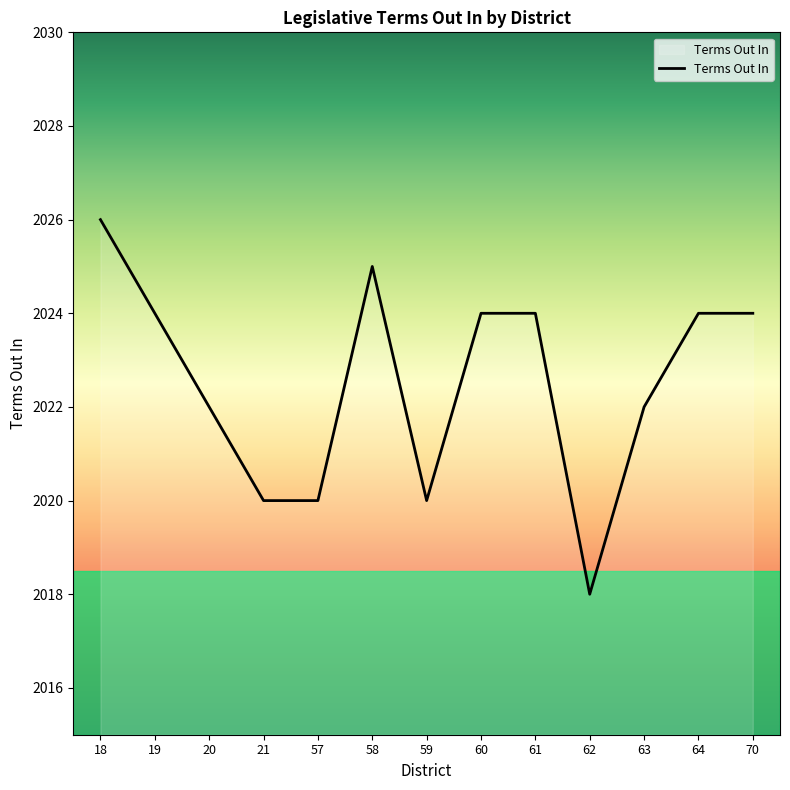

How many distinct data groups are displayed?

1